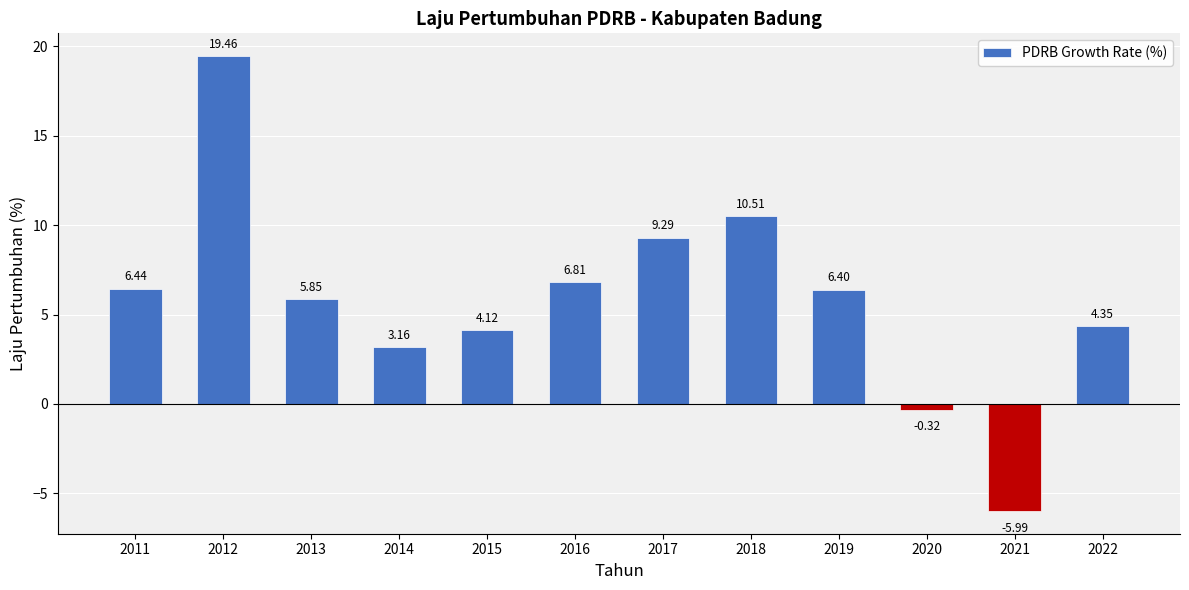

List the labels in order of value, largest first.

2012, 2018, 2017, 2016, 2011, 2019, 2013, 2022, 2015, 2014, 2020, 2021